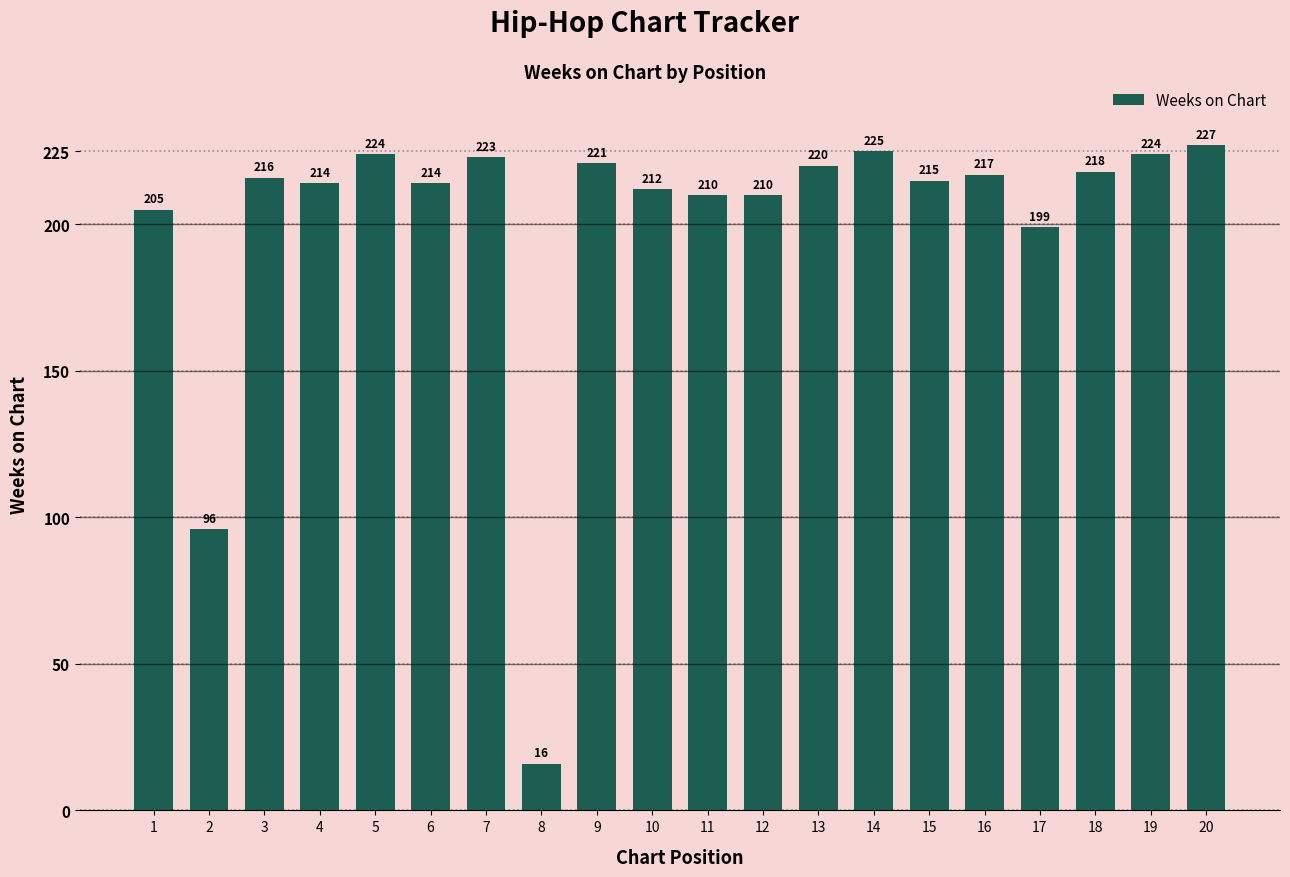

Reading left to right, extract all data points from this chart.

205	96	216	214	224	214	223	16	221	212	210	210	220	225	215	217	199	218	224	227